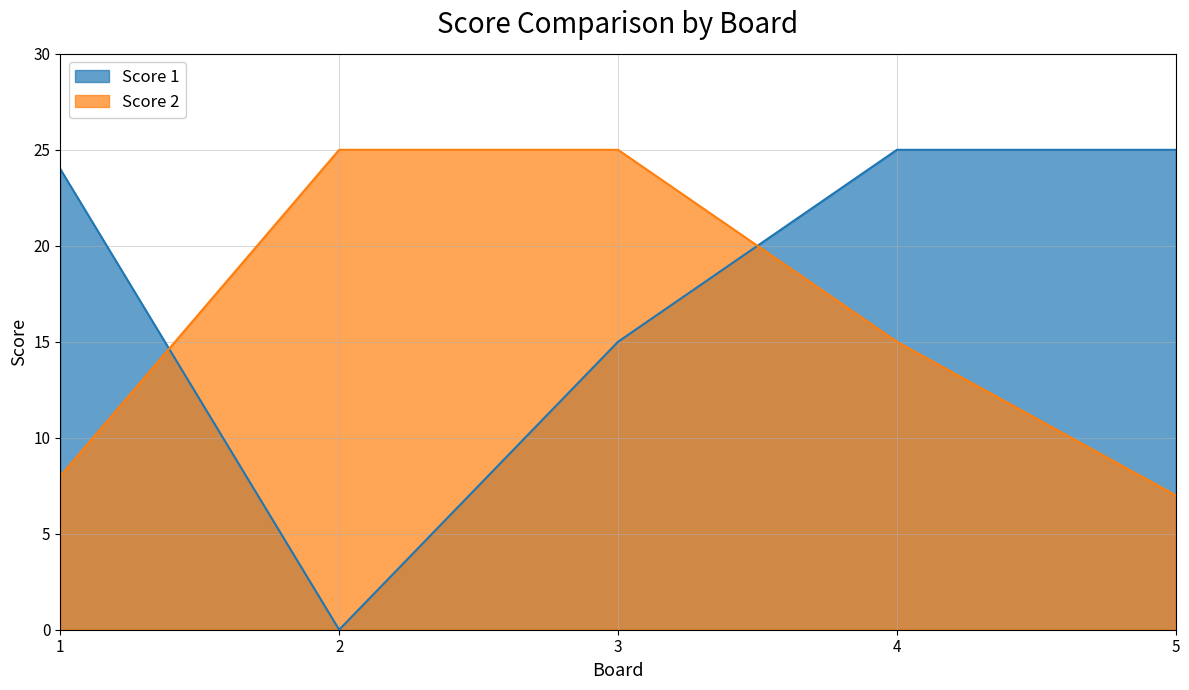

What is the difference between the maximum and second lowest values in the Score 2 series?

17